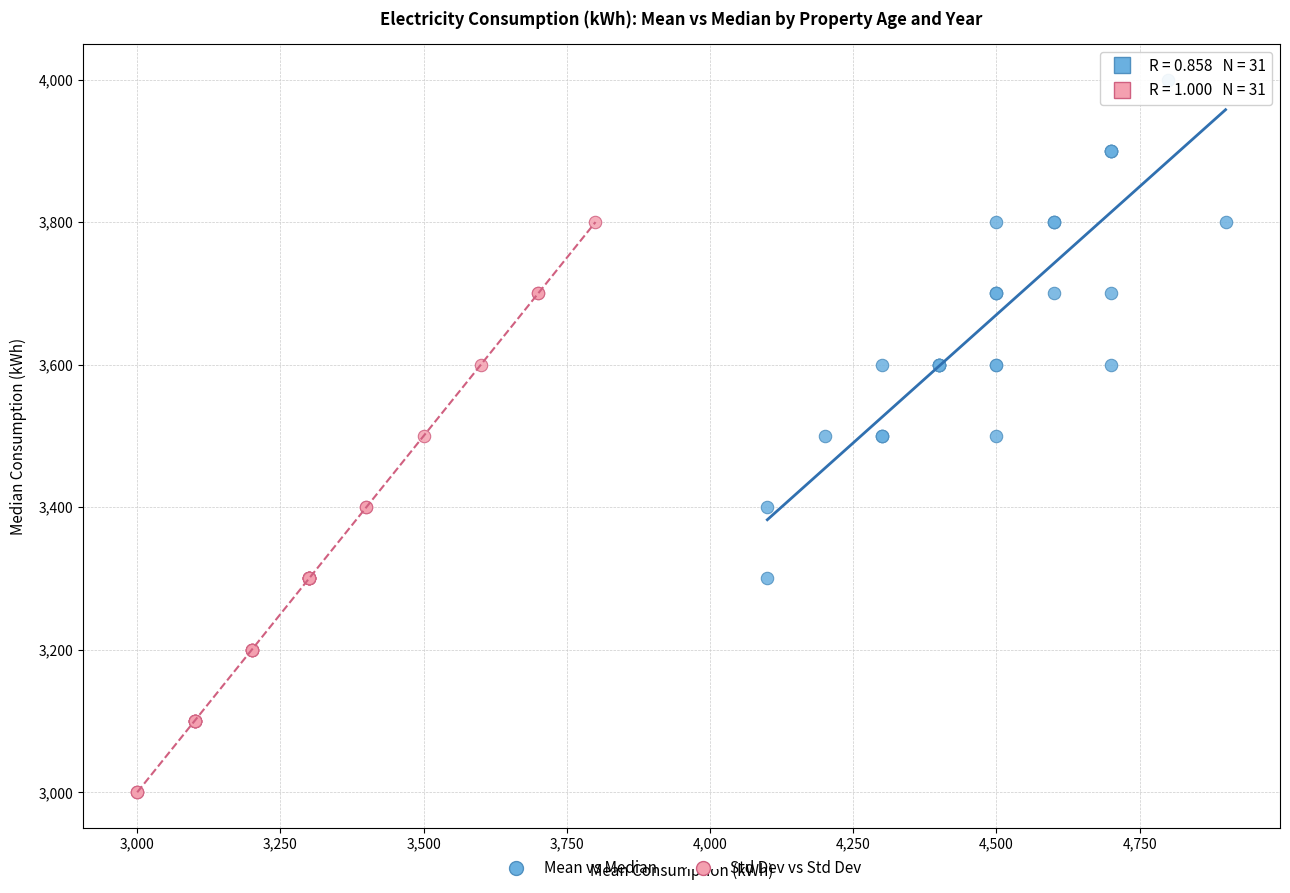

Which series has the largest Y range (max minus min)?

Std Dev vs Std Dev